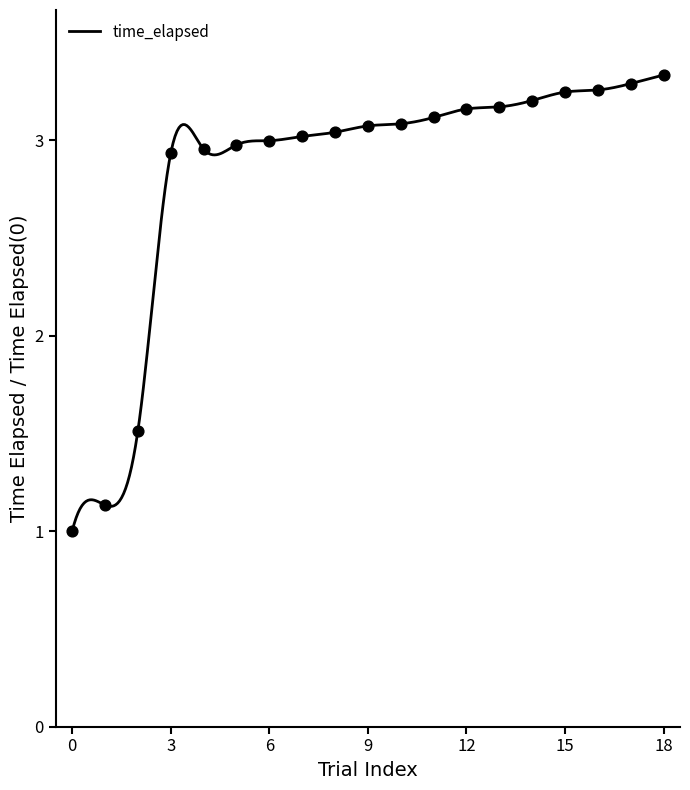

What is the change in value from 10 to 17?

+0.2